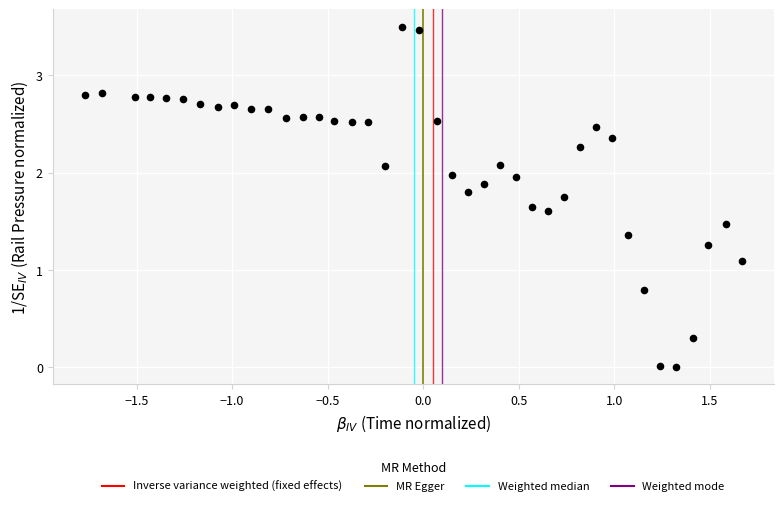

What Y value in the scatter plot is closest to 1?

1.1